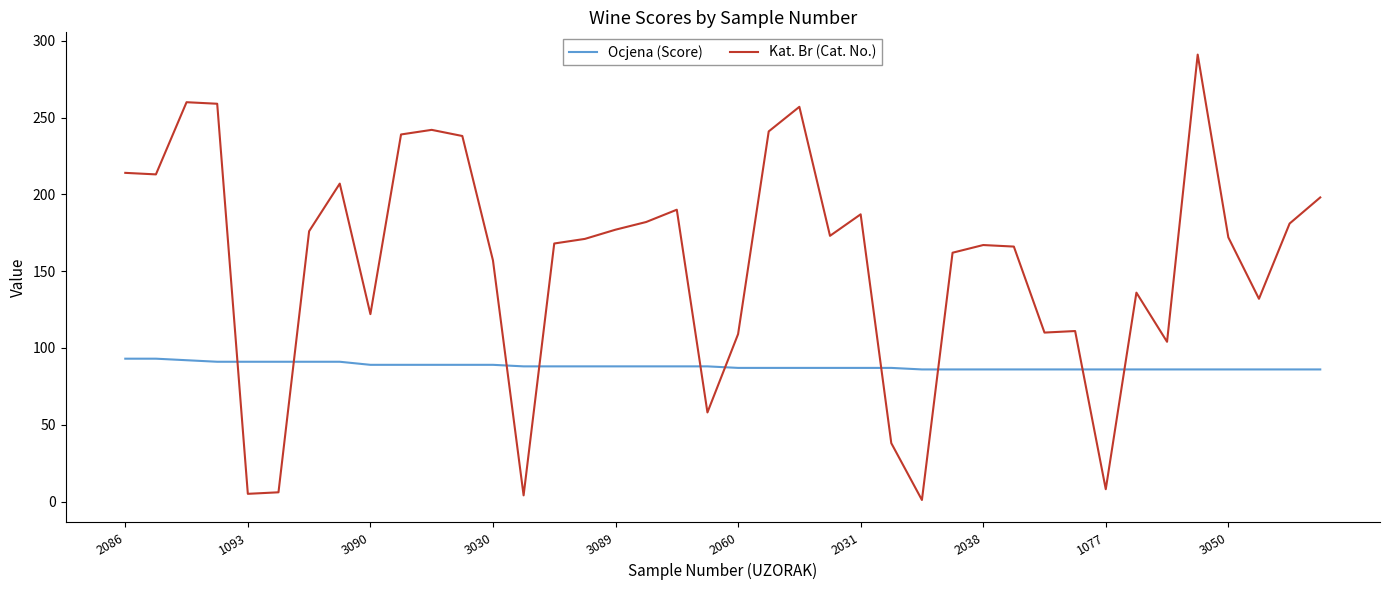

List the series in order of their overall mean, highest first.

Kat. Br (Cat. No.), Ocjena (Score)